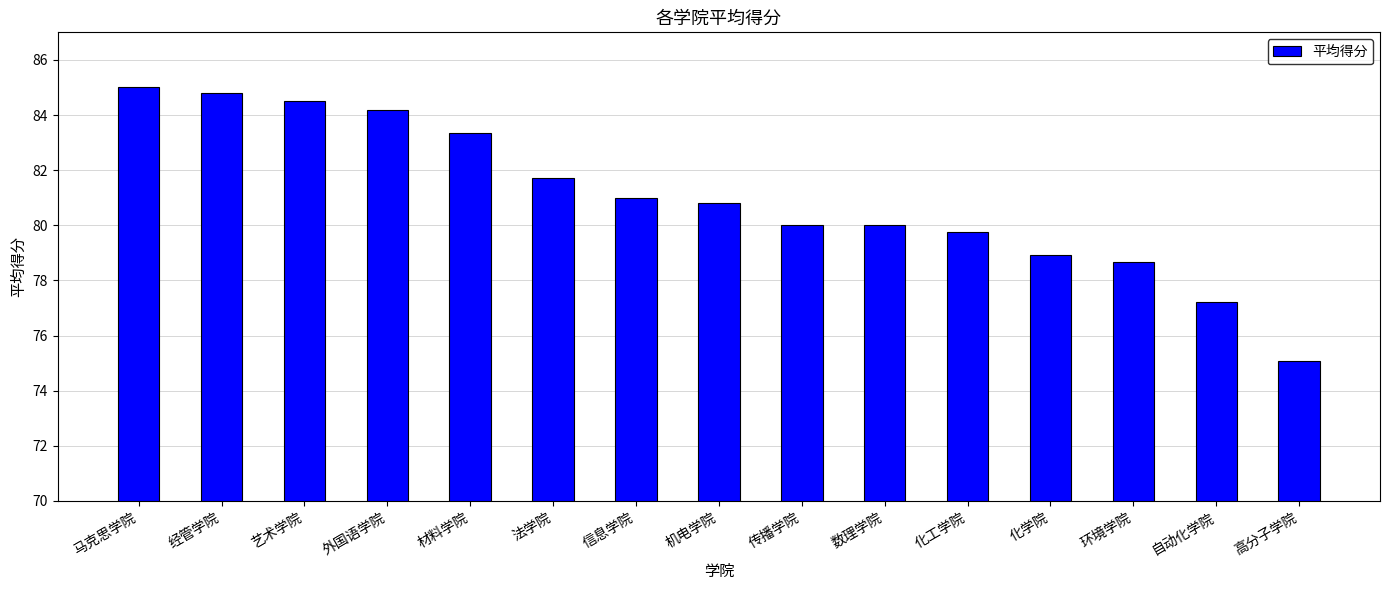

At which label does the data first exceed 80?

马克思学院